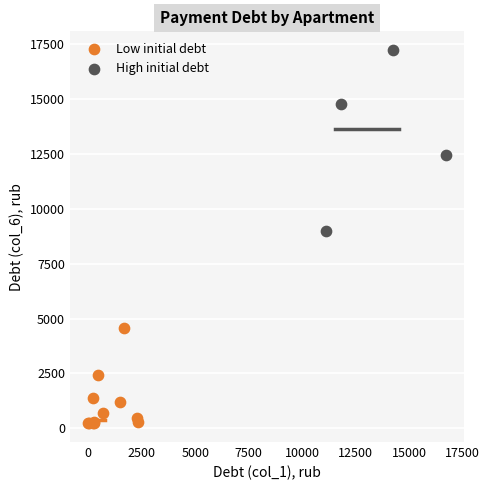

Which series contains the lowest Y value?

Low initial debt